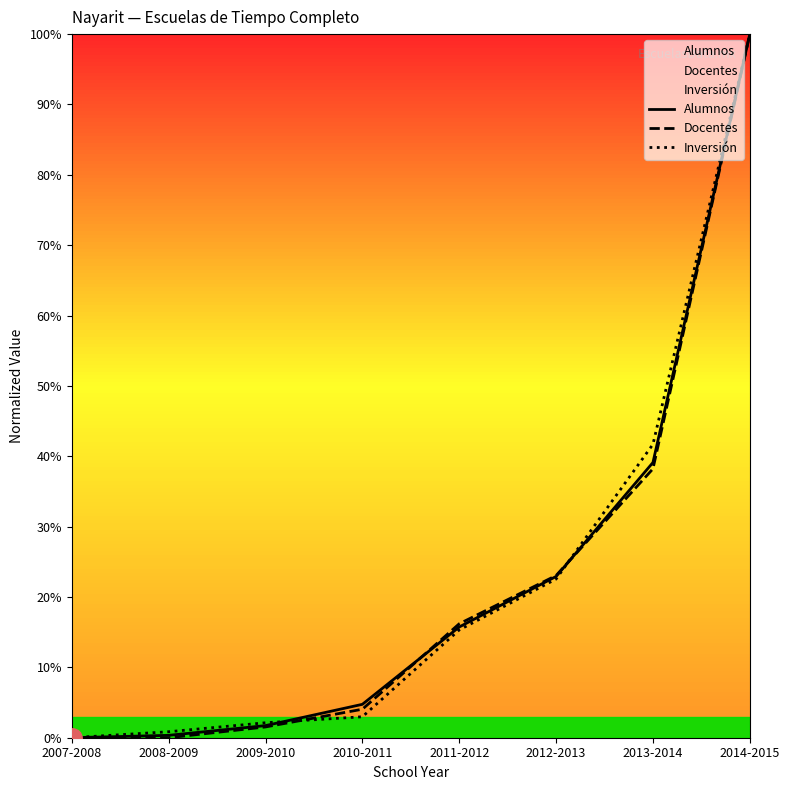

Where do Alumnos and Inversión first cross each other?

2009-2010 and 2010-2011